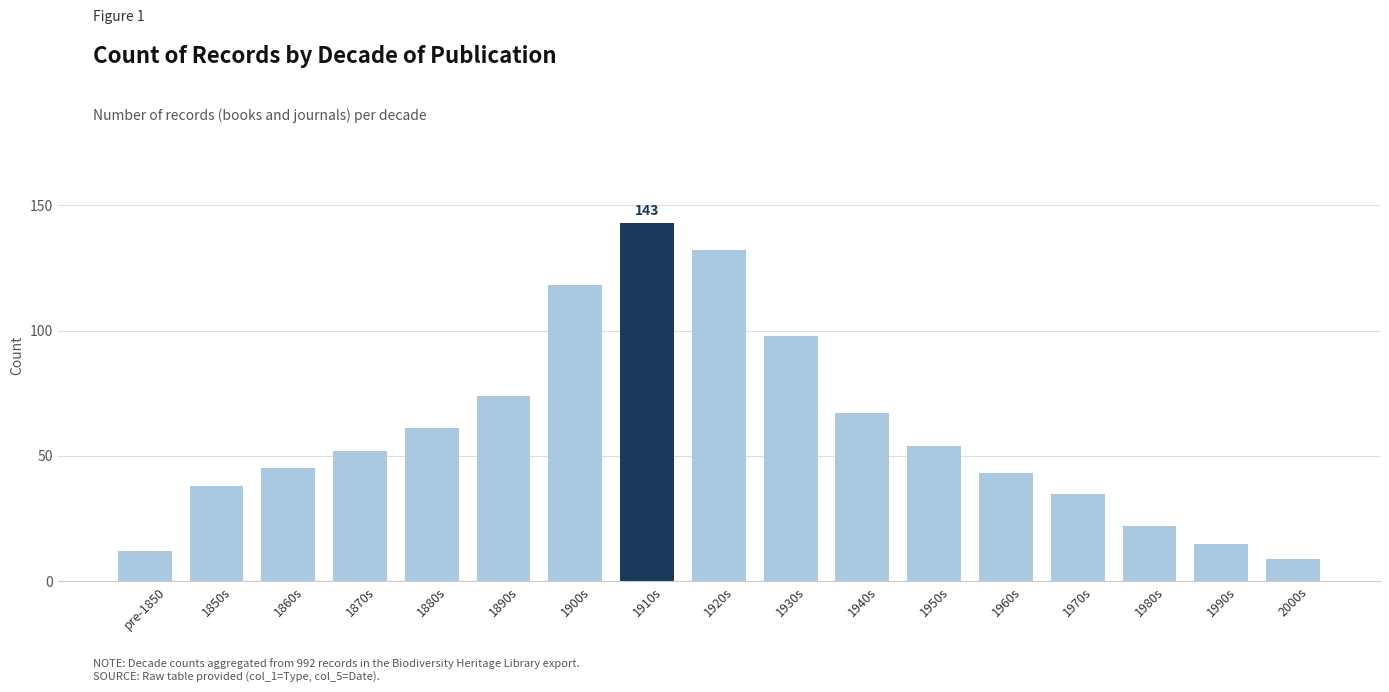

Between 1920s and 1960s, which is larger?

1920s